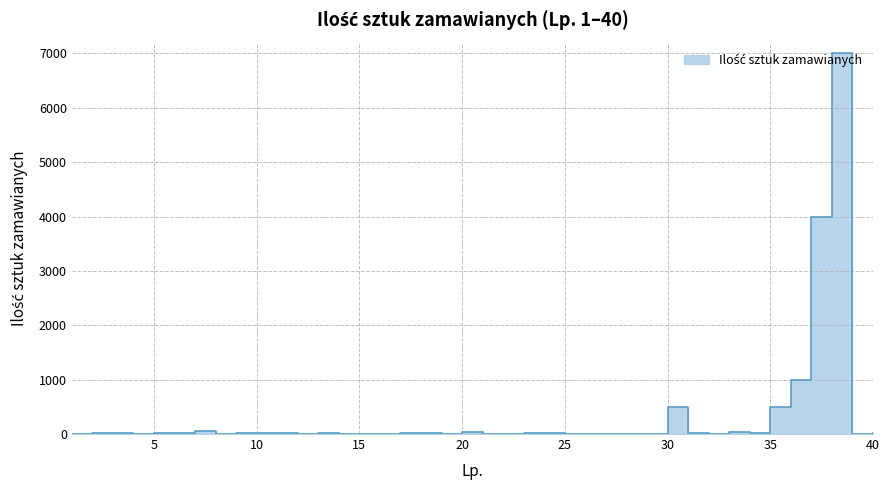

Rank the categories by value from highest to lowest.

38, 37, 36, 30, 35, 7, 20, 33, 18, 24, 6, 17, 2, 10, 3, 5, 9, 11, 13, 23, 31, 34, 40, 12, 21, 25, 28, 29, 32, 4, 8, 15, 39, 1, 16, 22, 26, 27, 14, 19